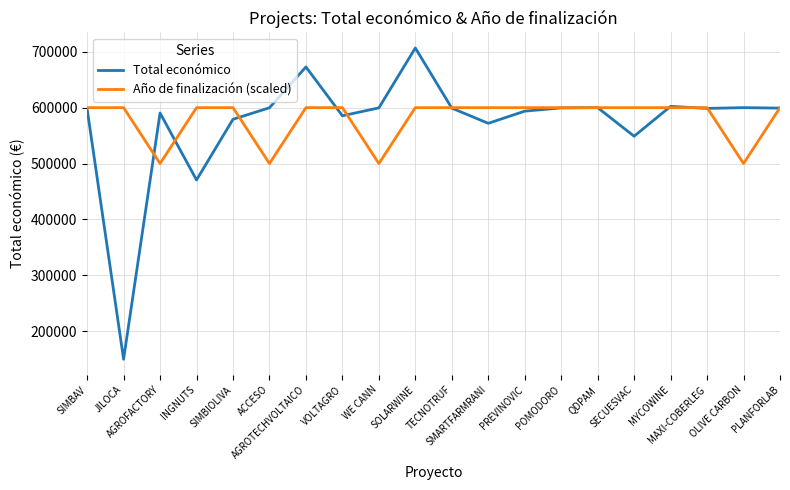

In Total económico, how many points are lower than both neighbors (excluding endpoints)?

6